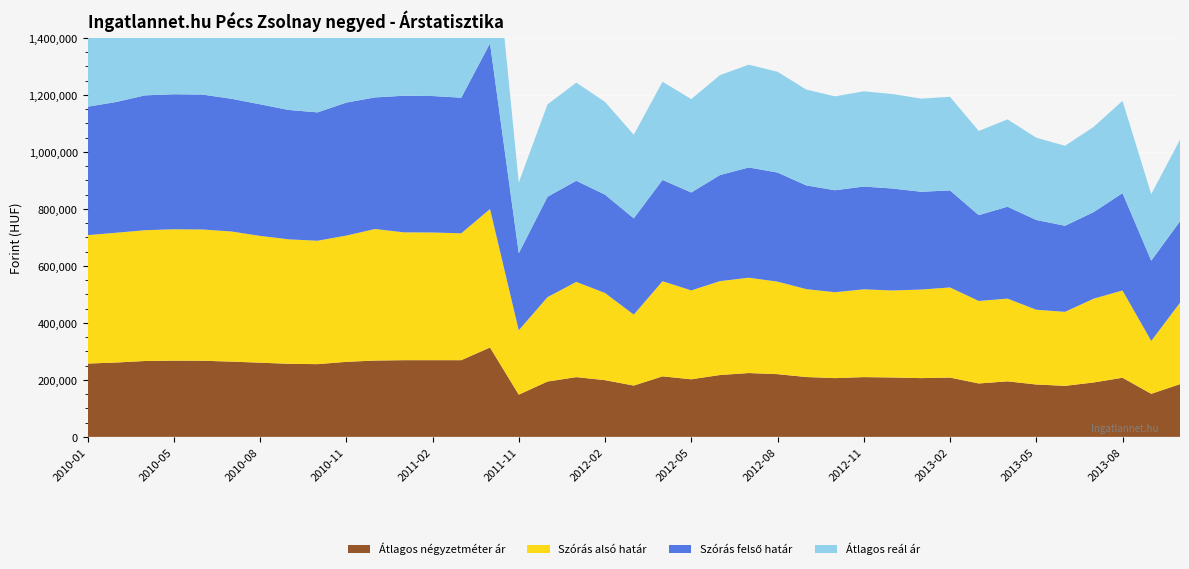

Reading right to left, extract all data points from this chart.

Átlagos négyzetméter ár: 2013-10=185000	2013-09=151071	2013-08=207500	2013-07=190989	2013-06=179068	2013-05=183790	2013-04=194870	2013-03=187467	2013-02=208096	2013-01=206198	2012-12=208451	2012-11=209758	2012-10=206204	2012-09=210064	2012-08=220121	2012-07=224034	2012-06=217107	2012-05=202070	2012-04=212366	2012-03=180062	2012-02=199095	2012-01=209671	2011-12=194237	2011-11=148146	2011-05=313684	2011-03=269166	2011-02=269166	2011-01=269166	2010-12=267846	2010-11=263354	2010-10=255251	2010-09=256467	2010-08=260385	2010-07=264161	2010-06=267162	2010-05=267472	2010-04=266314	2010-03=260981	2010-01=257284
Szórás alsó határ: 2013-10=285853	2013-09=185624	2013-08=306238	2013-07=294121	2013-06=259752	2013-05=262350	2013-04=290389	2013-03=289459	2013-02=316331	2013-01=310837	2012-12=305304	2012-11=308062	2012-10=301448	2012-09=308492	2012-08=324744	2012-07=334495	2012-06=329509	2012-05=311960	2012-04=333905	2012-03=248932	2012-02=305877	2012-01=334204	2011-12=296110	2011-11=226036	2011-05=485917	2011-03=445219	2011-02=448091	2011-01=448617	2010-12=461662	2010-11=443029	2010-10=433060	2010-09=436687	2010-08=444848	2010-07=456700	2010-06=460630	2010-05=461037	2010-04=458944	2010-03=455417	2010-01=450618
Szórás felső határ: 2013-10=285853	2013-09=281588	2013-08=341592	2013-07=303851	2013-06=301910	2013-05=315018	2013-04=322419	2013-03=301139	2013-02=340451	2013-01=343011	2012-12=357766	2012-11=360566	2012-10=357754	2012-09=363934	2012-08=382672	2012-07=386831	2012-06=372117	2012-05=343512	2012-04=355335	2012-03=337816	2012-02=344985	2012-01=354756	2011-12=352130	2011-11=270290	2011-05=581189	2011-03=475859	2011-02=478731	2011-01=479257	2010-12=461662	2010-11=466617	2010-10=450356	2010-09=453983	2010-08=461760	2010-07=465700	2010-06=473322	2010-05=473729	2010-04=473116	2010-03=458769	2010-01=450618
Átlagos reál ár: 2013-10=285853	2013-09=233606	2013-08=323915	2013-07=298986	2013-06=280831	2013-05=288684	2013-04=306404	2013-03=295299	2013-02=328391	2013-01=326924	2012-12=331535	2012-11=334314	2012-10=329601	2012-09=336213	2012-08=353708	2012-07=360663	2012-06=350813	2012-05=327736	2012-04=344620	2012-03=293374	2012-02=325431	2012-01=344480	2011-12=324120	2011-11=248163	2011-05=533553	2011-03=460539	2011-02=463411	2011-01=463937	2010-12=461662	2010-11=454823	2010-10=441708	2010-09=445335	2010-08=453304	2010-07=461200	2010-06=466976	2010-05=467383	2010-04=466030	2010-03=457093	2010-01=450618